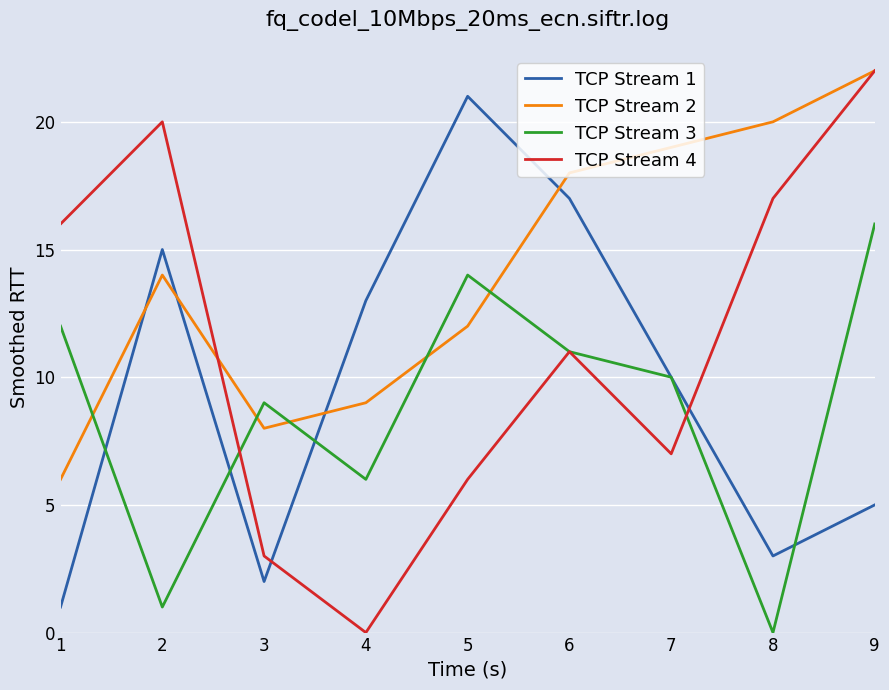

How many interior local valleys does the TCP Stream 1 series have?

2